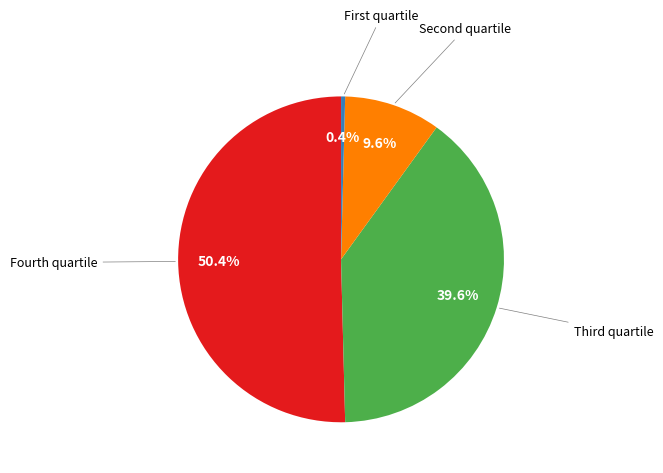

Which slice represents more than half of the pie?

Fourth quartile